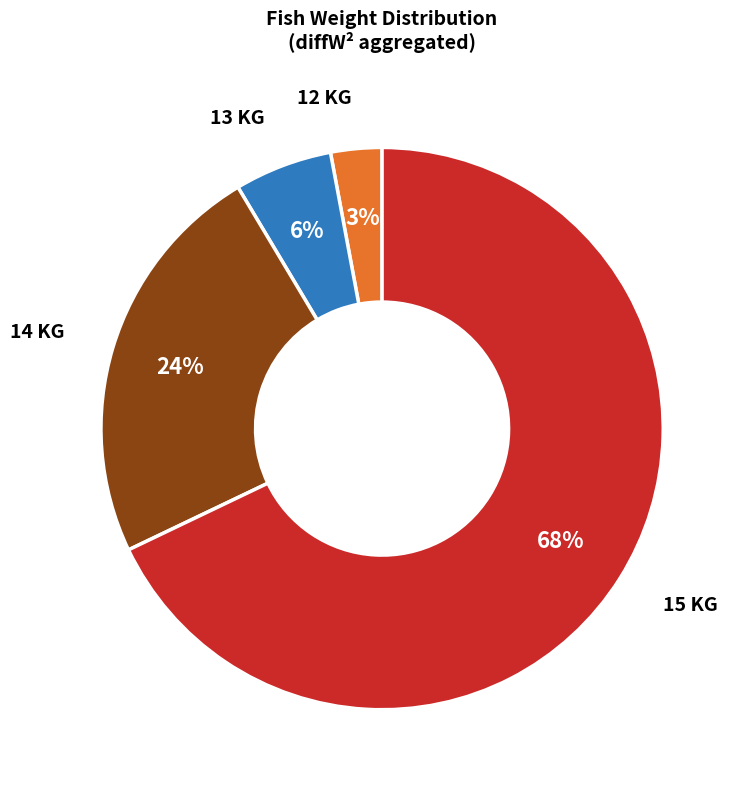

To the nearest percent, what is the average slice percentage?

25%